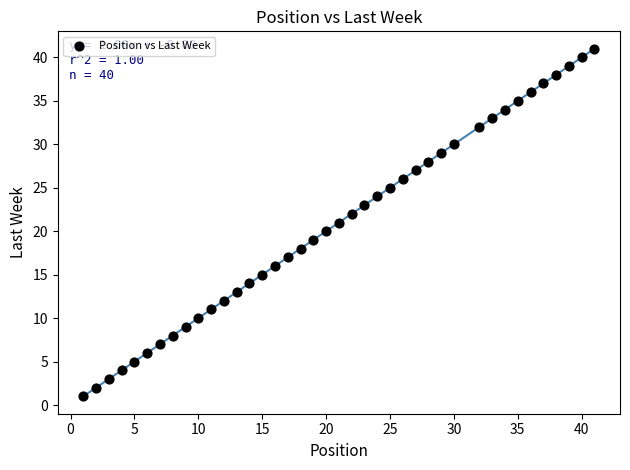

What is the range of Y values (max minus min)?

40